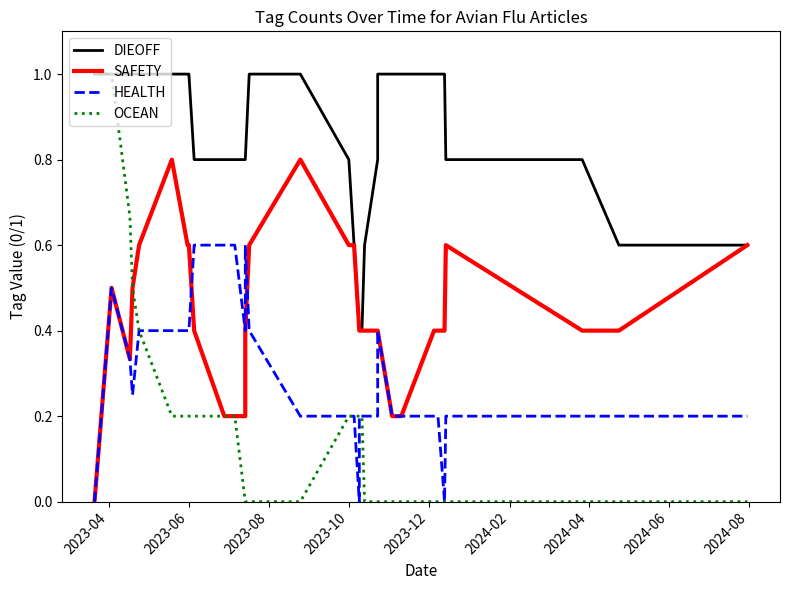

How many interior local peaks does the HEALTH series have?

3